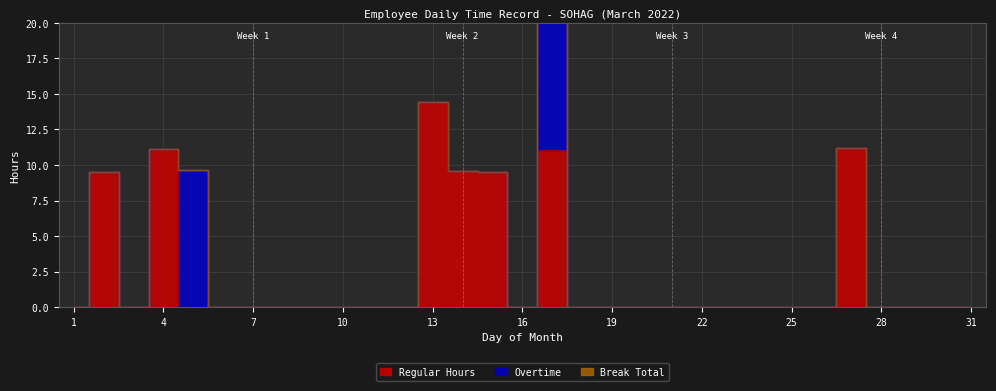

What is the spread (max minus min) of values at 14?

9.6